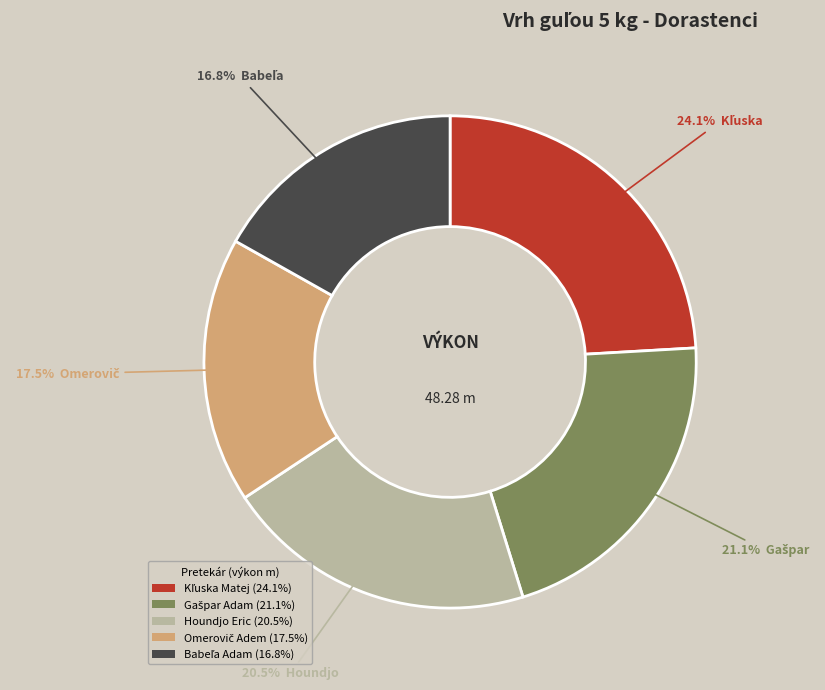

Is there any slice that represents more than half of the pie?

No